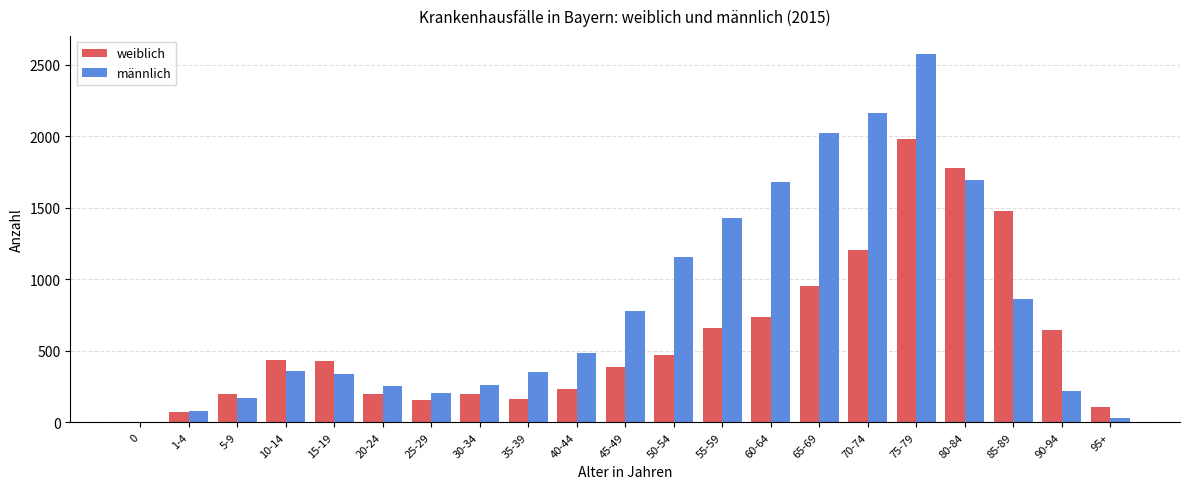

How many categories are shown in the chart?

21